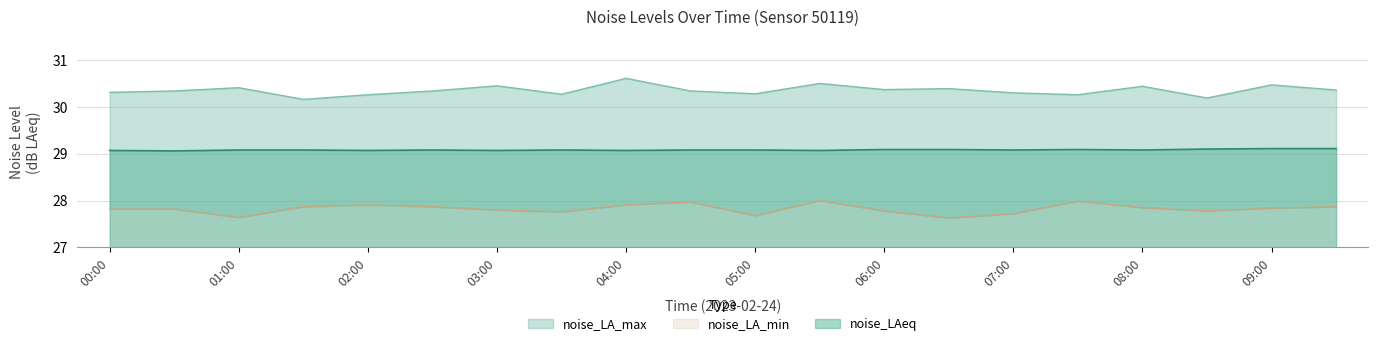

Reading right to left, what are all the values shown in this chart?

noise_LA_max: 30.4	30.5	30.2	30.4	30.3	30.3	30.4	30.4	30.5	30.3	30.3	30.6	30.3	30.4	30.3	30.3	30.2	30.4	30.3	30.3
noise_LA_min: 27.9	27.8	27.8	27.9	28.0	27.7	27.6	27.8	28.0	27.7	28.0	27.9	27.8	27.8	27.9	27.9	27.9	27.6	27.8	27.8
noise_LAeq: 29.1	29.1	29.1	29.1	29.1	29.1	29.1	29.1	29.1	29.1	29.1	29.1	29.1	29.1	29.1	29.1	29.1	29.1	29.1	29.1